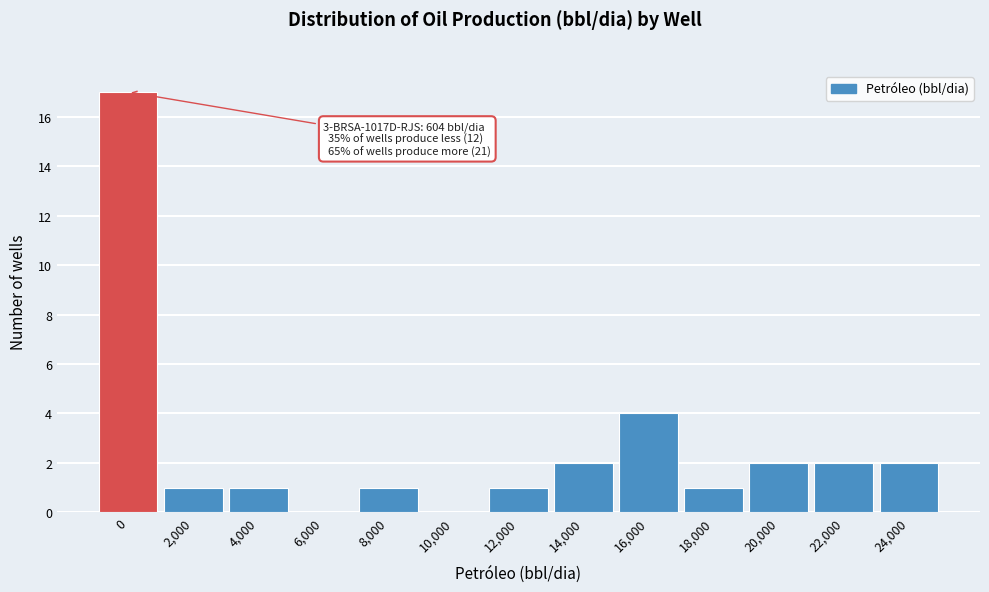

Reading left to right, what are all the values shown in this chart?

0=17	2,000=1	4,000=1	6,000=0	8,000=1	10,000=0	12,000=1	14,000=2	16,000=4	18,000=1	20,000=2	22,000=2	24,000=2